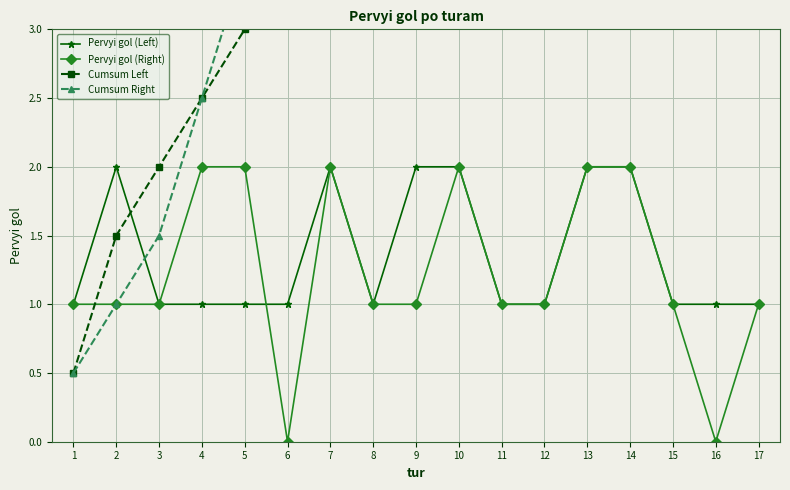

What is the difference between the Pervyi gol (Right) values at 11 and 7?

1